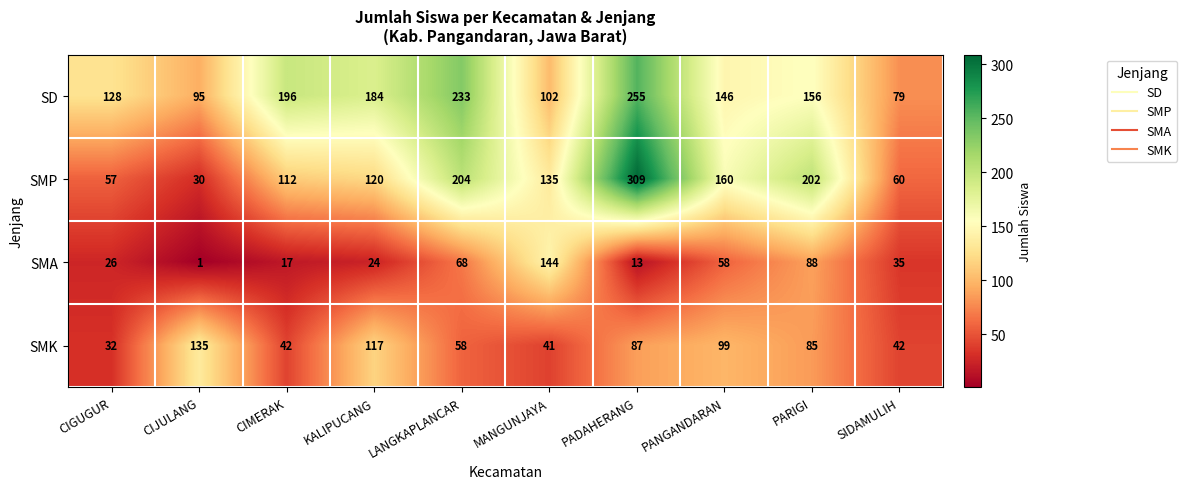

Between MANGUNJAYA and PANGANDARAN, which series saw the biggest shift?

SMA